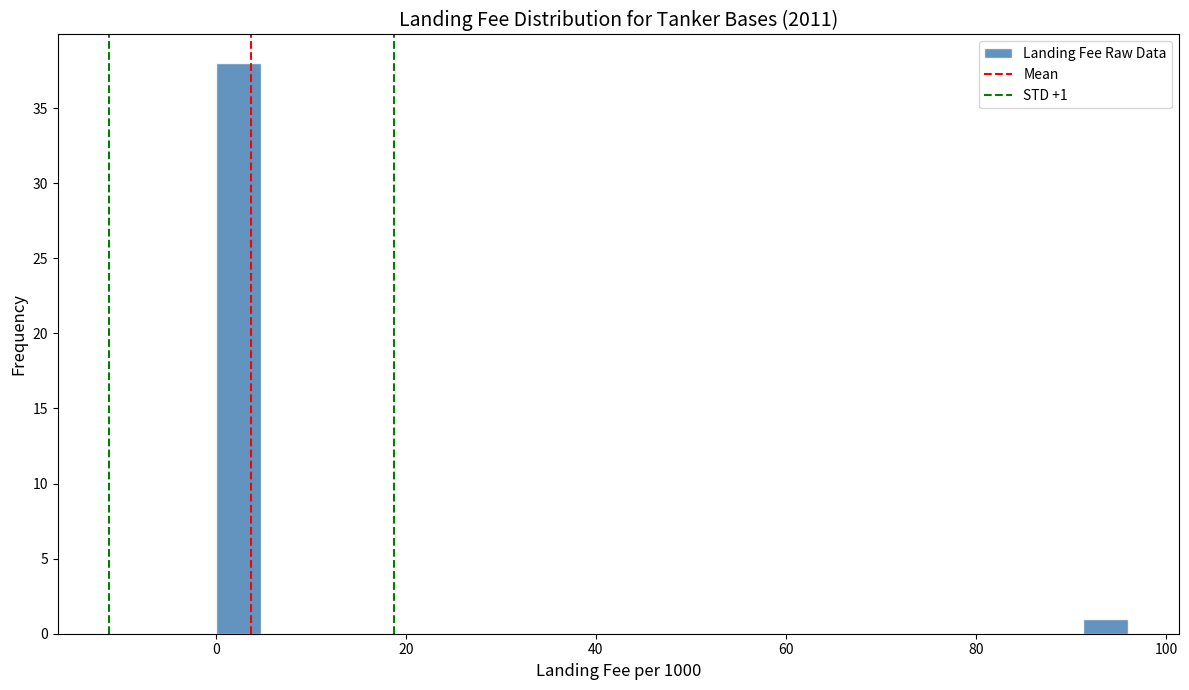

Read against the x-axis, roughly where is the centre of the tallest bar?

2